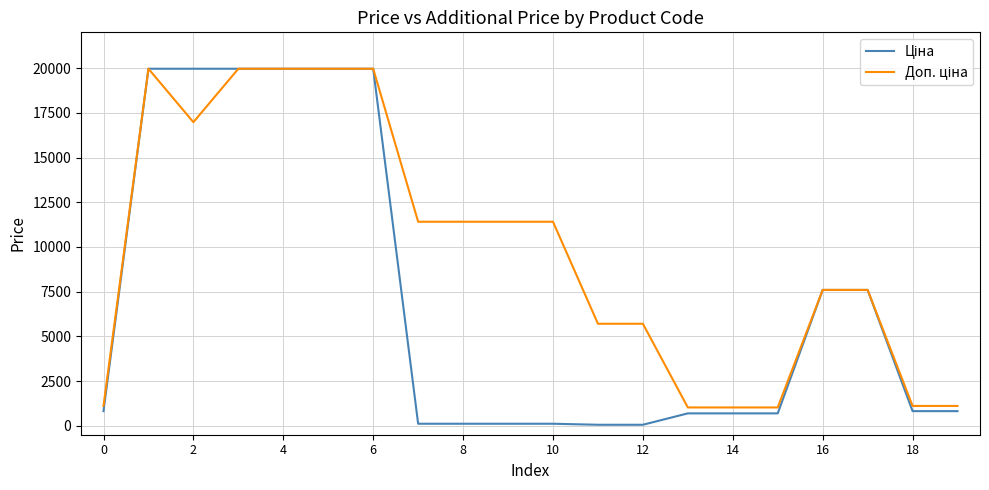

What is the greatest value displayed?

19964.2